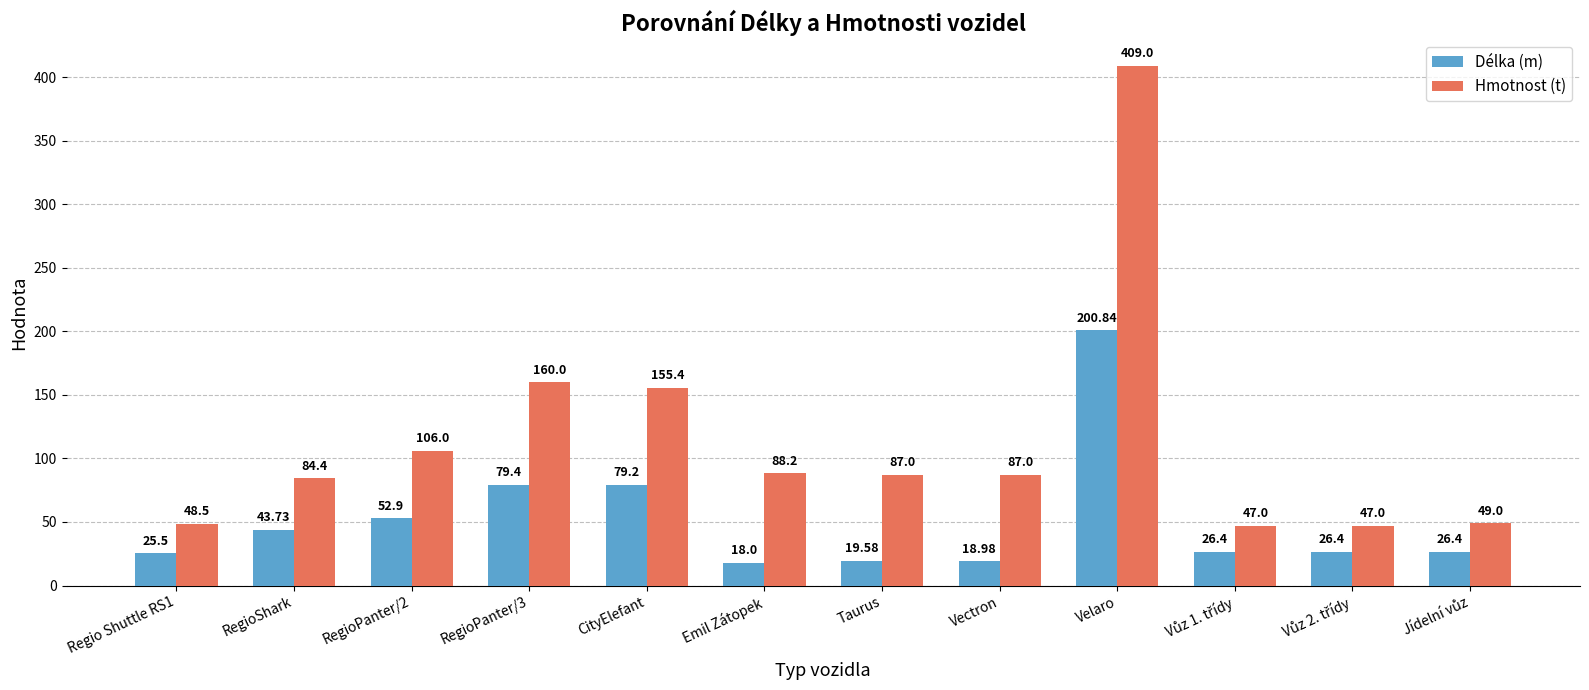

What is the sum of all Hmotnost (t) values?

1368.5